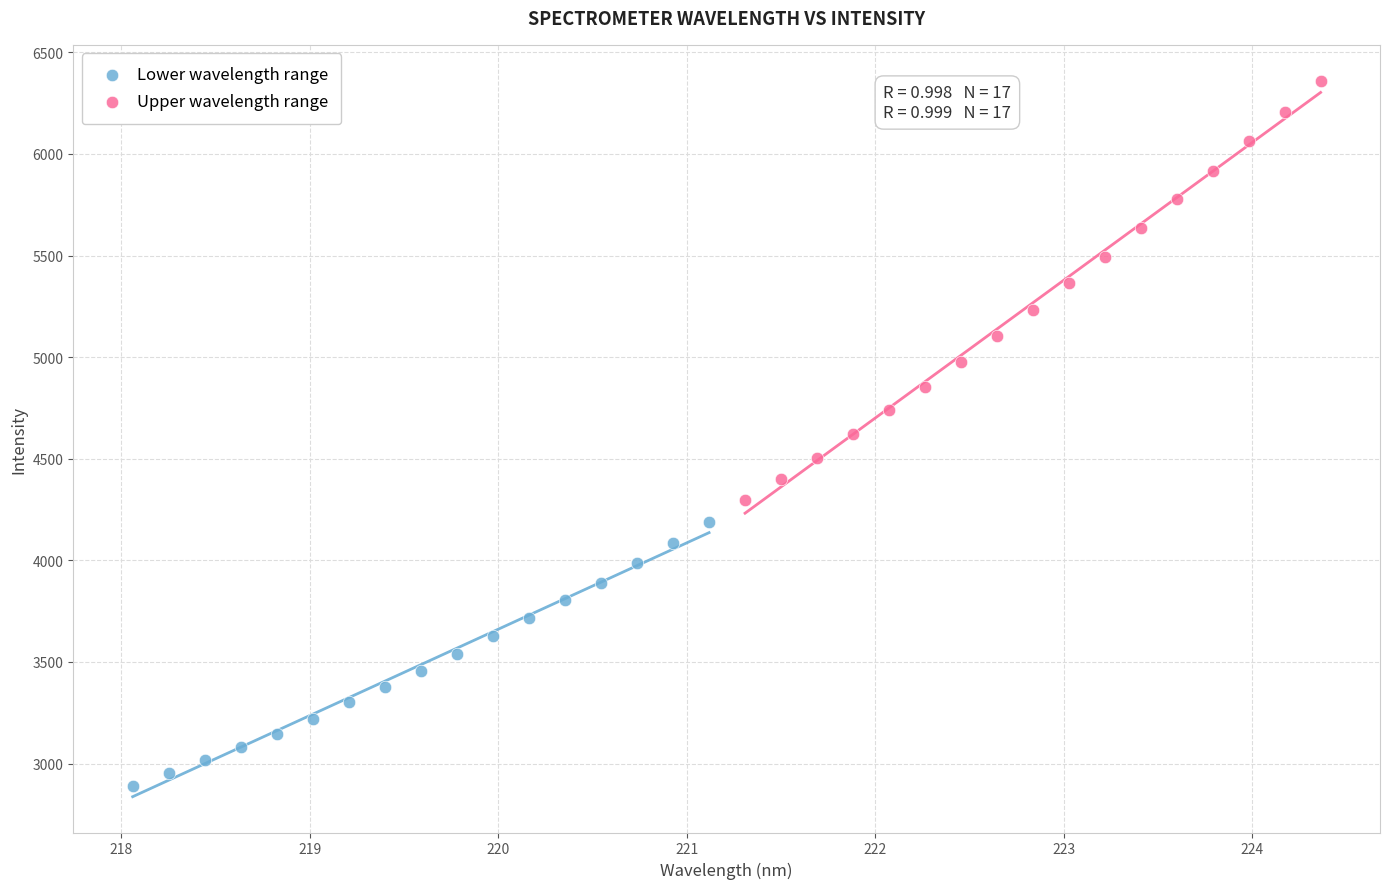

Which series reaches the minimum Y coordinate?

Lower wavelength range